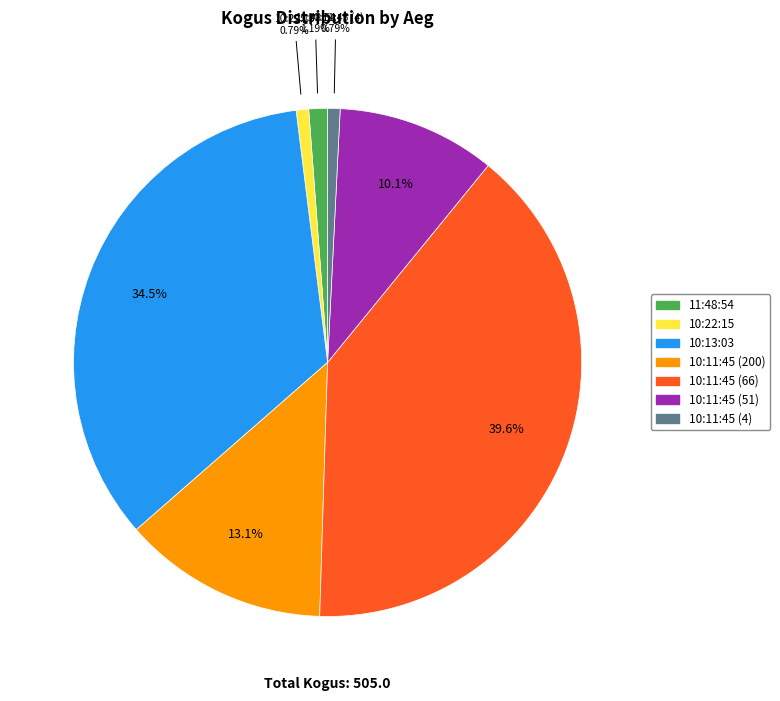

To the nearest percent, what portion does 10:11:45 (200) represent?

13%